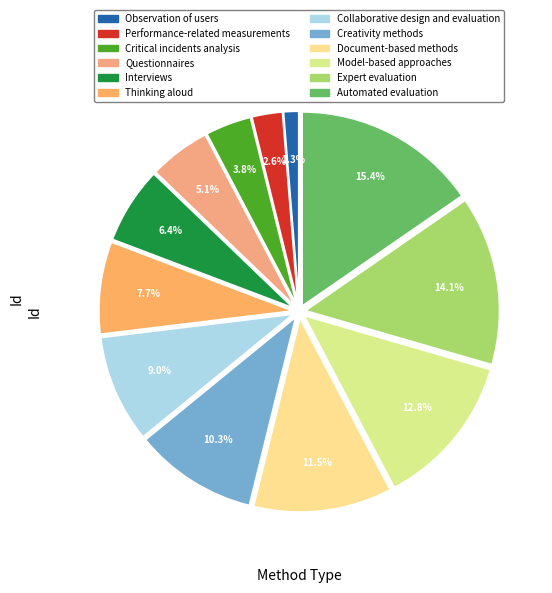

The Performance-related measurements slice represents 1% of the pie. True or false?

False